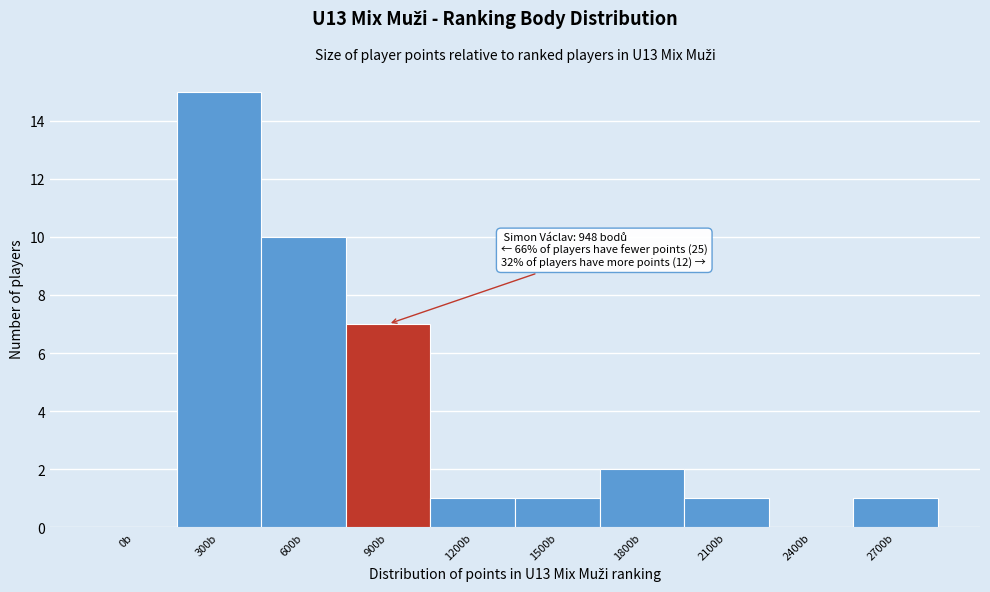

Reading left to right, transcribe all the data shown in this chart.

0b=0	300b=15	600b=10	900b=7	1200b=1	1500b=1	1800b=2	2100b=1	2400b=0	2700b=1